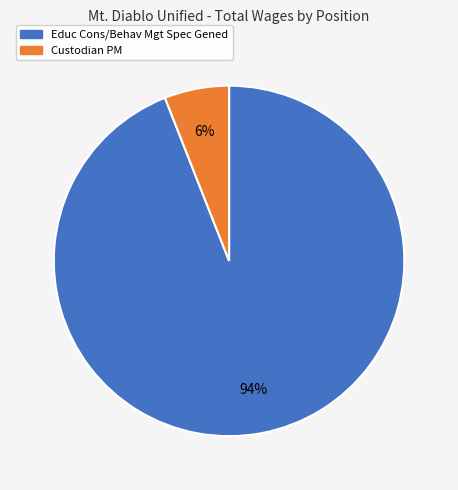

Rank the categories by value from lowest to highest.

Custodian PM, Educ Cons/Behav Mgt Spec Gened